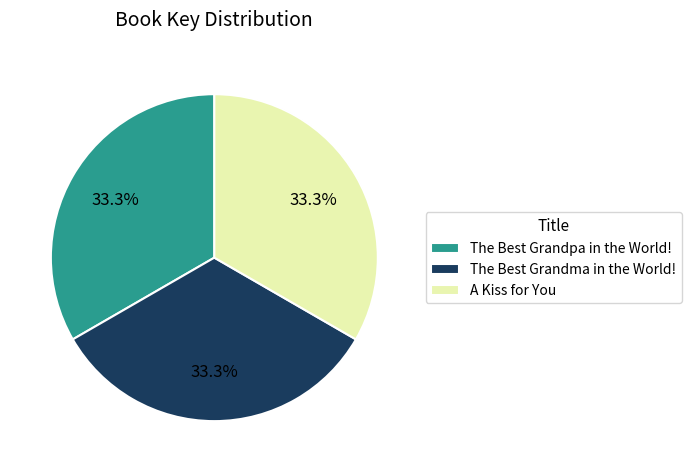

True or false: A Kiss for You accounts for 33% of the total.

True